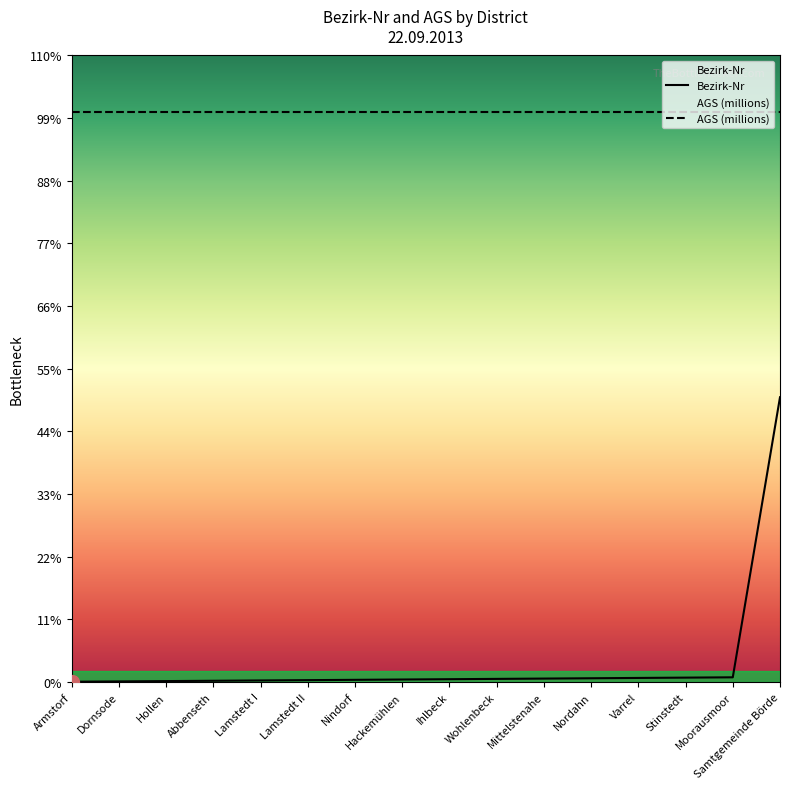

The chart shows a value of 0.0 at Armstorf. True or false?

True